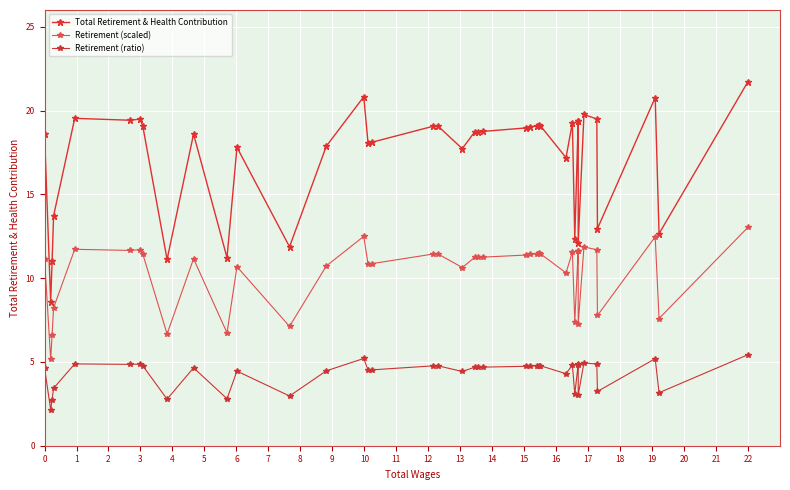

Does the chart display data point markers on the line(s)?

Yes